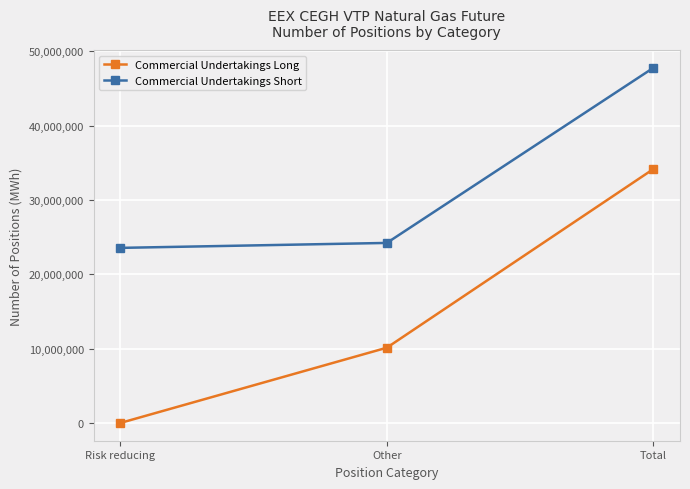

What is the average value of the Commercial Undertakings Short series?

31849543